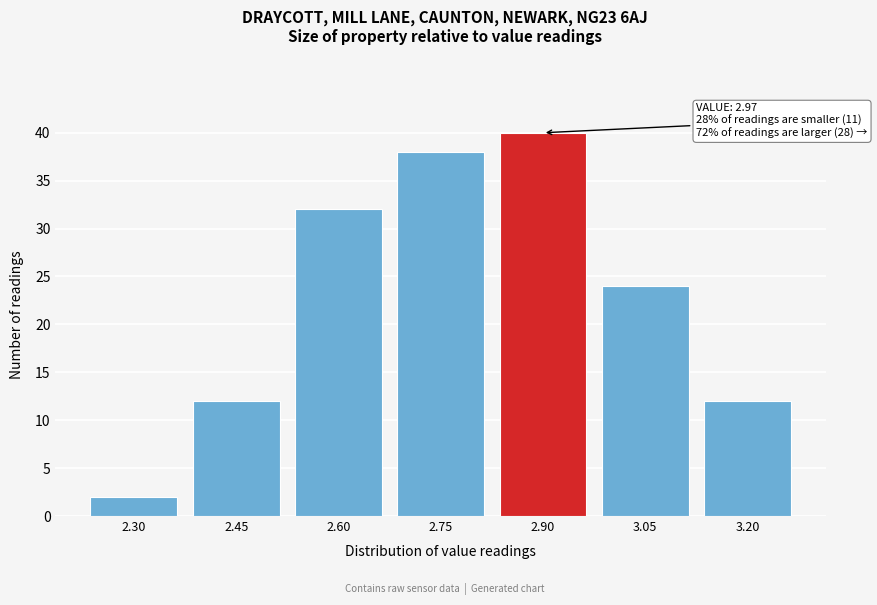

Reading left to right, list all the values displayed in this chart.

2	12	32	38	40	24	12